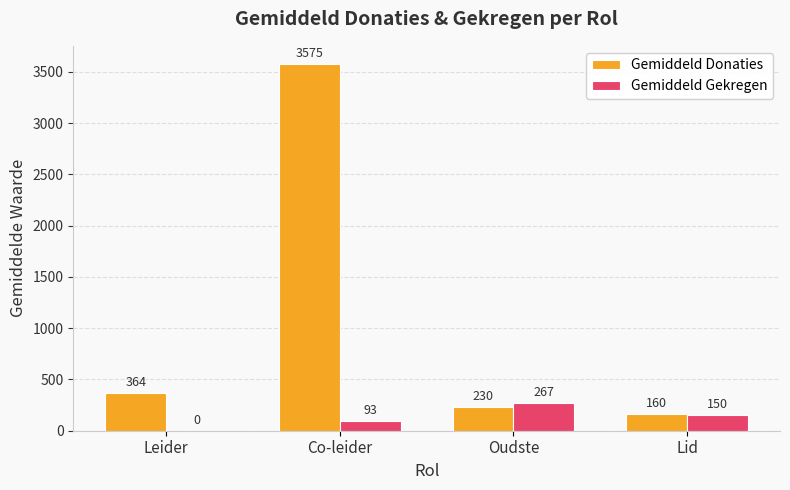

What is the maximum value shown in the chart?

3575.2